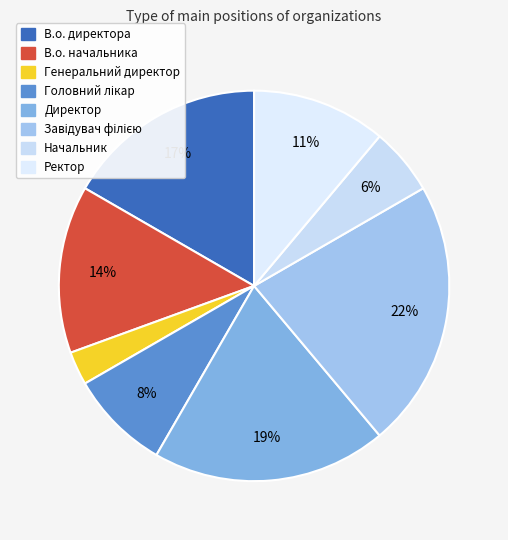

Is it true that Генеральний директор is 3% of the pie?

True